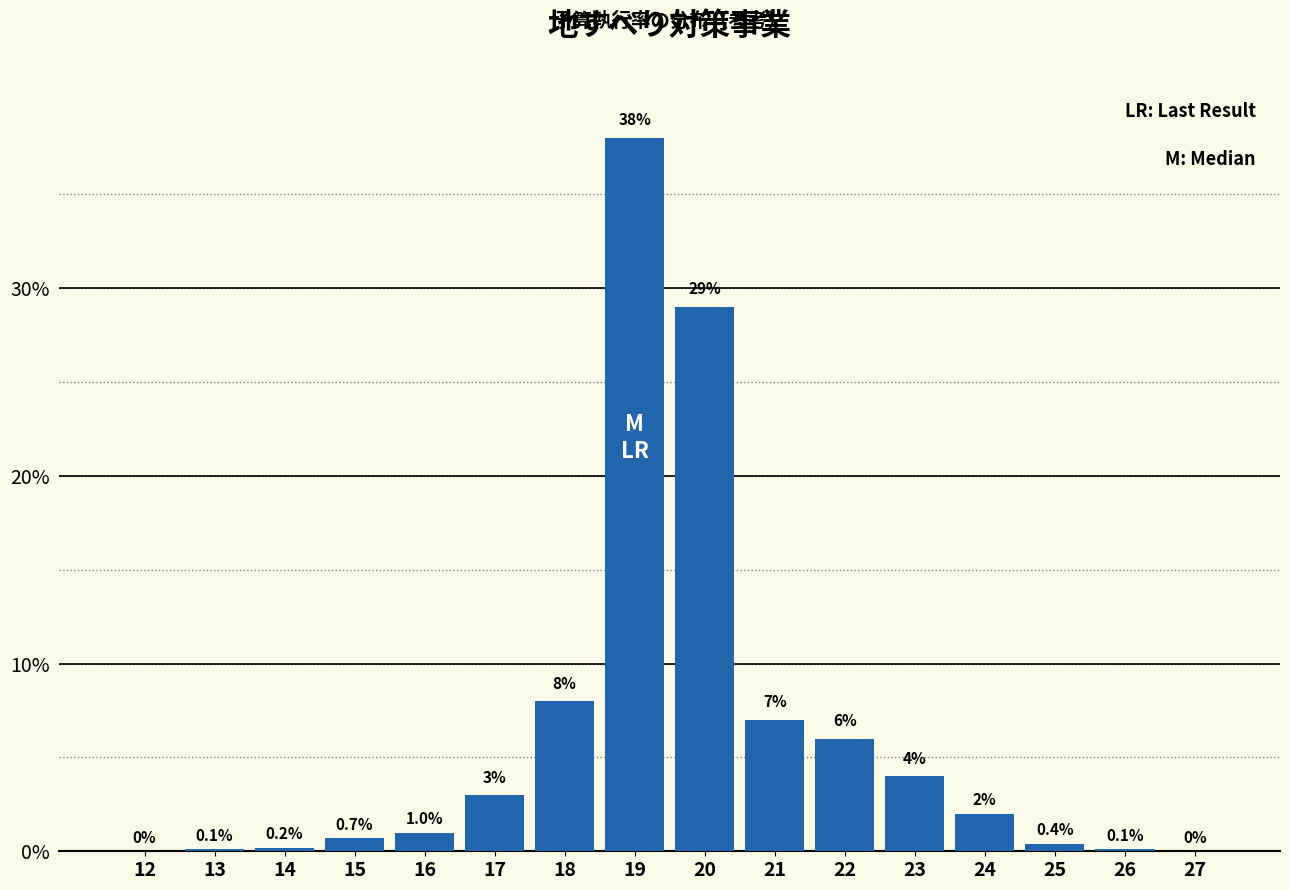

What is the greatest value displayed?

38.0